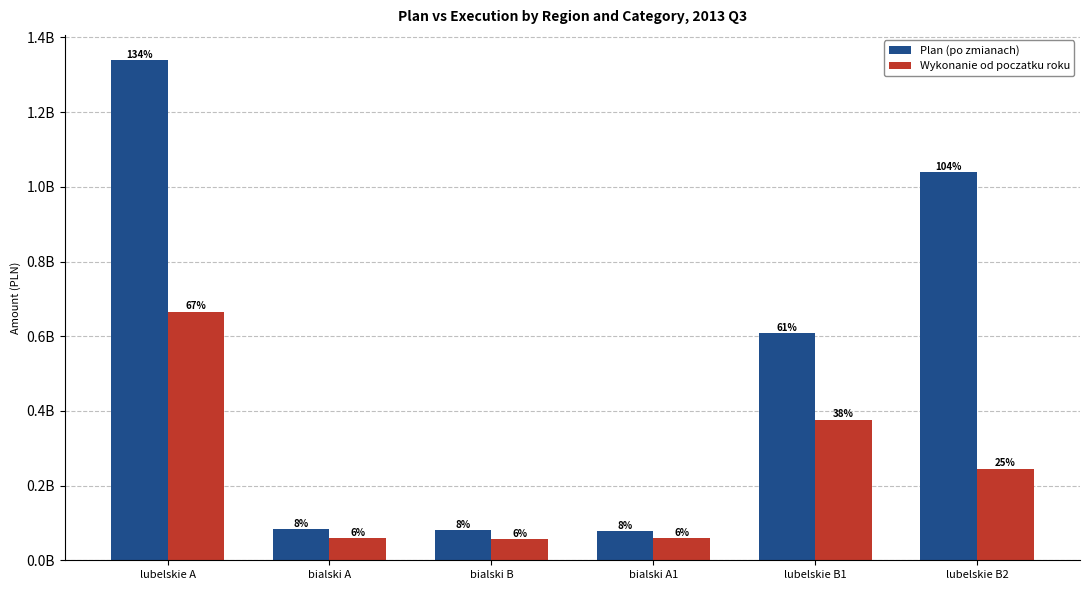

What is the sum of all Wykonanie od poczatku roku values?

1463404432.9